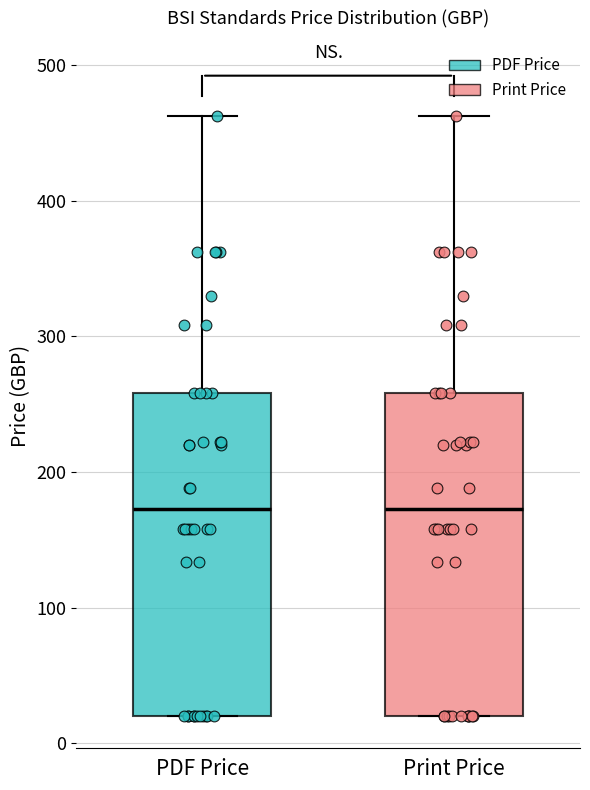

Reading left to right, transcribe this box plot: for each box, give where its median line is, the range the box spans, and where its two whiskers end, as read against the y-axis. The values are not printed on the chart, so give them approximately, as read against the axis.

PDF Price: median 170, box 20 to 260, whiskers 20 to 460
Print Price: median 170, box 20 to 260, whiskers 20 to 460